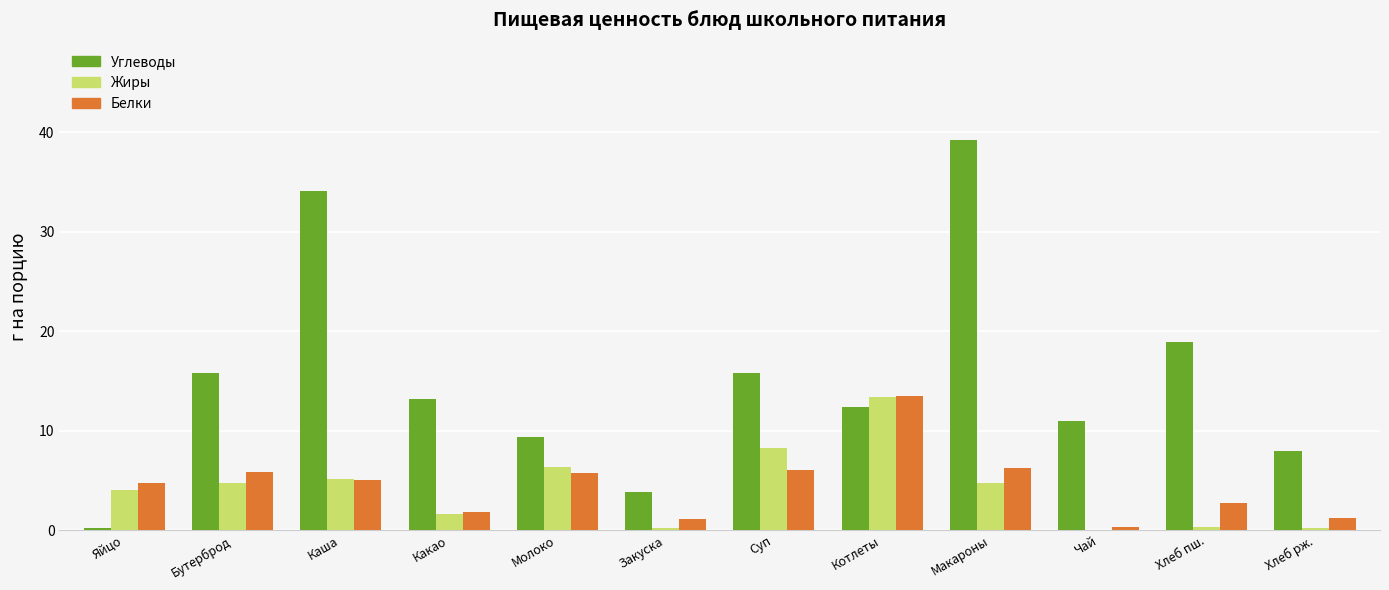

At which label does Углеводы reach its peak?

Макароны